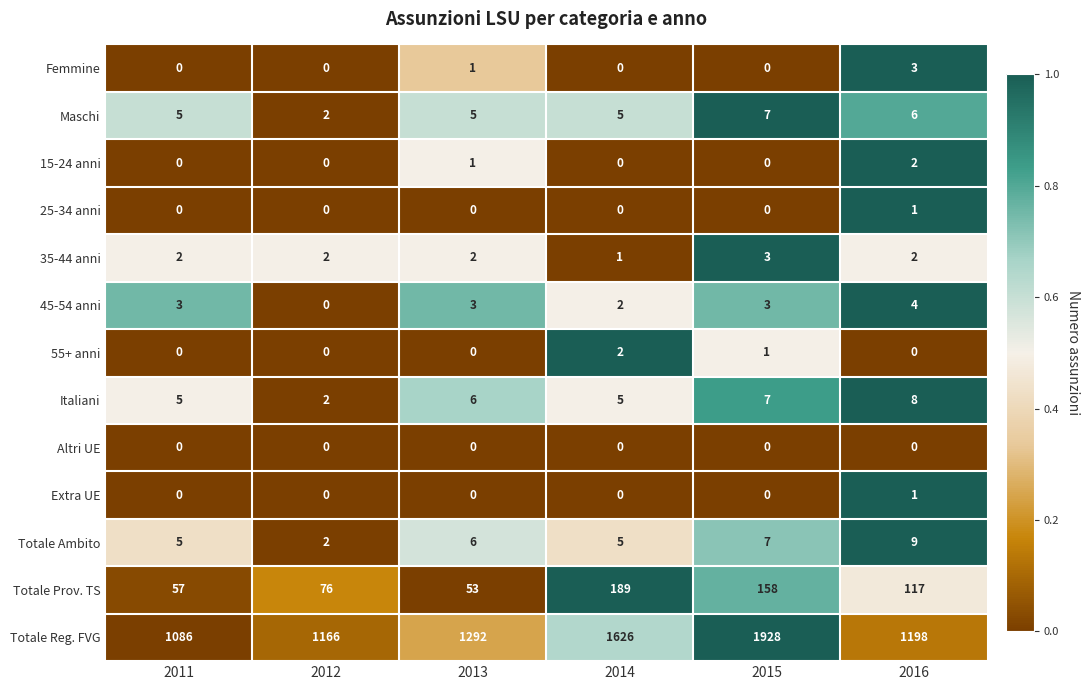

What is the maximum value shown in the chart?

1928